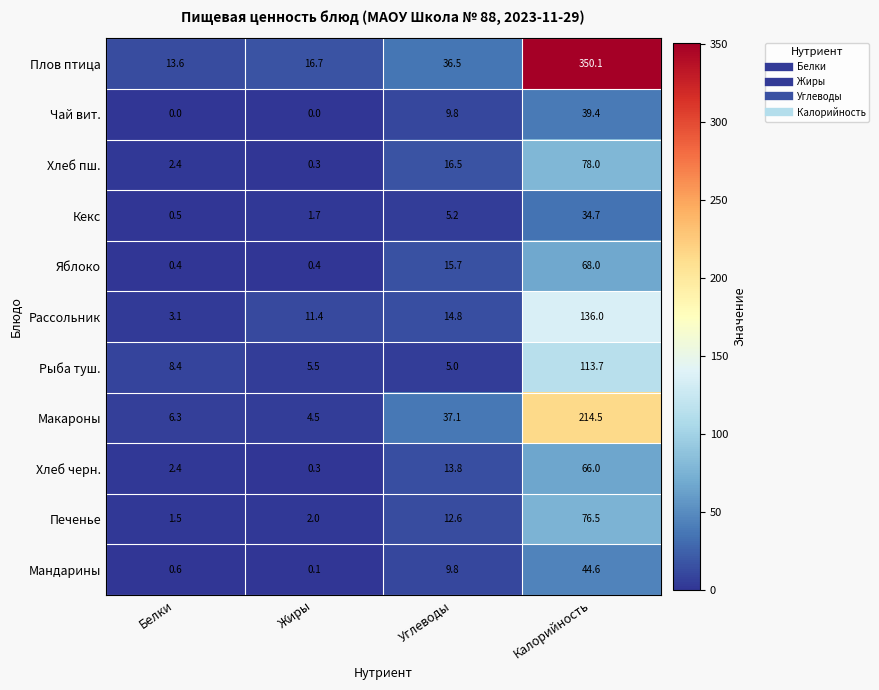

At Калорийность, list the series in order from smallest to largest.

Кекс, Чай вит., Мандарины, Хлеб черн., Яблоко, Печенье, Хлеб пш., Рыба туш., Рассольник, Макароны, Плов птица